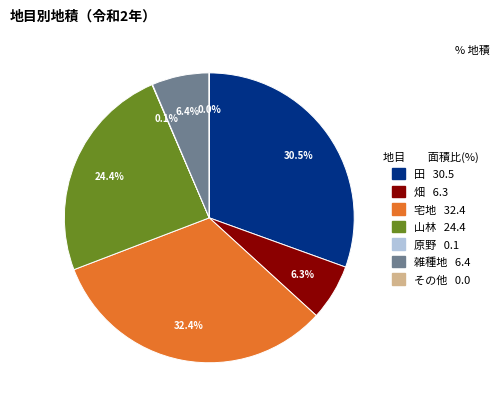

Approximately how many times larger is the value at 山林 compared to 宅地?

0.8